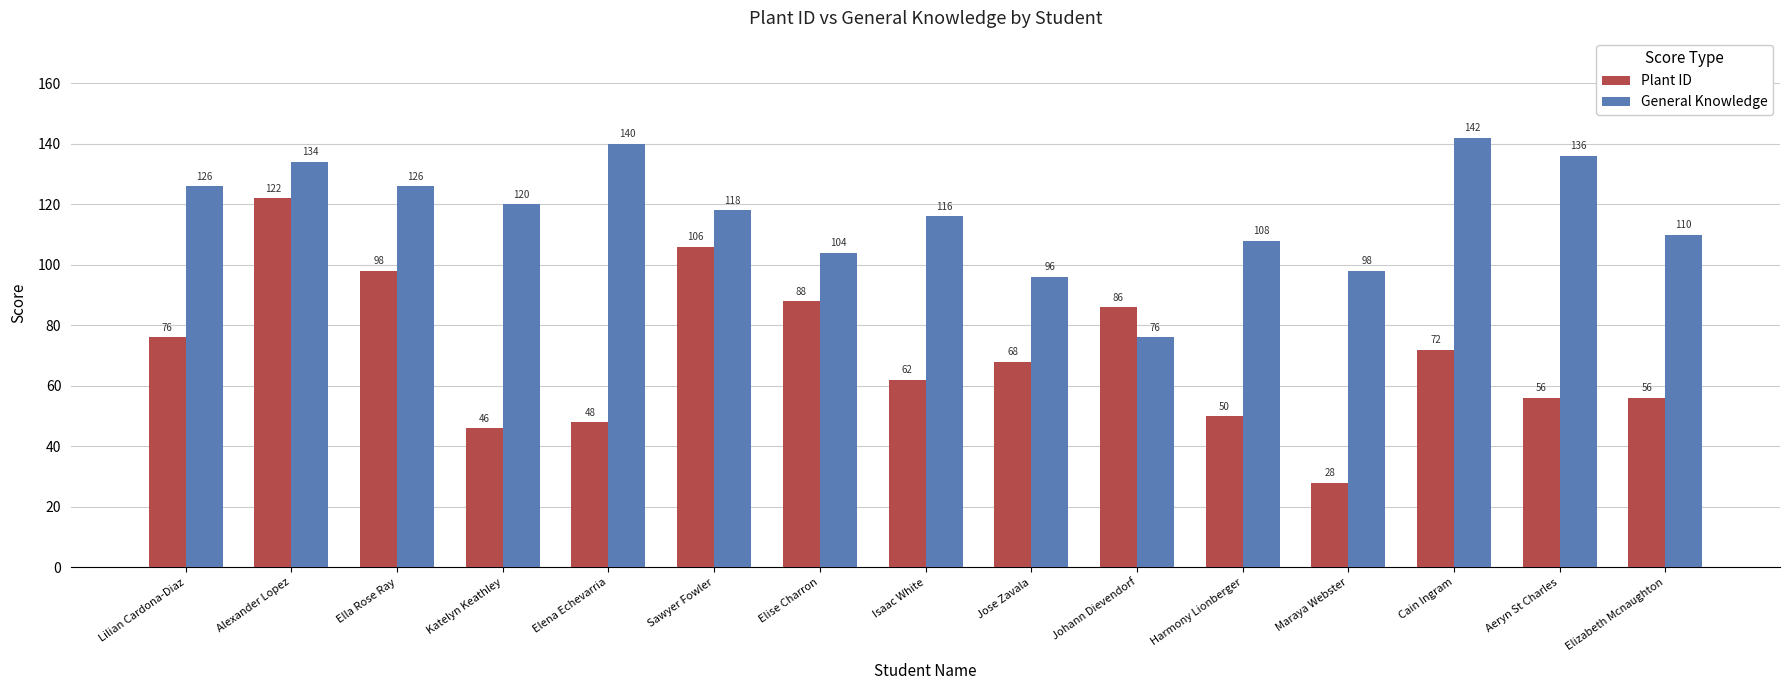

At how many categories does at least one series exceed 58?

15